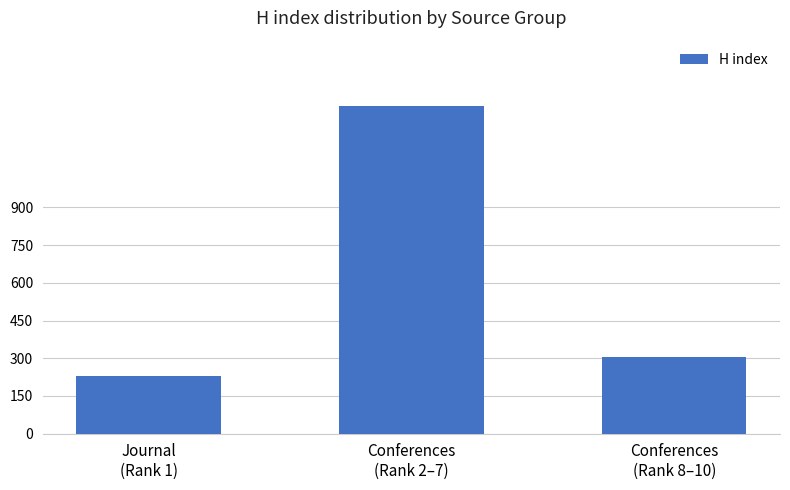

Read the value at Conferences
(Rank 8–10), to the nearest 50.

300